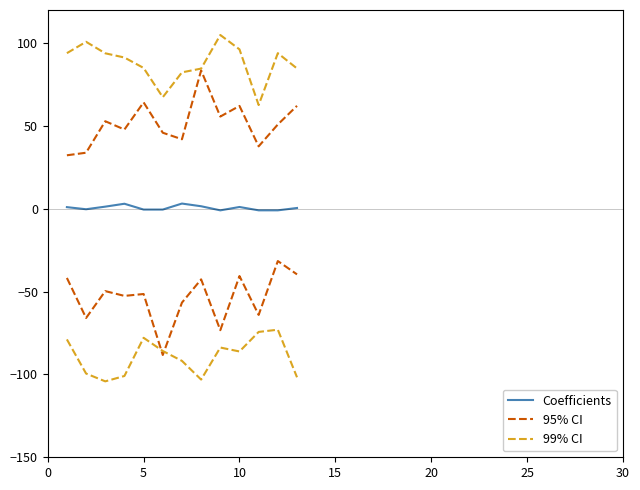

True or false: 99% CI and Coefficients cross at least once.

False